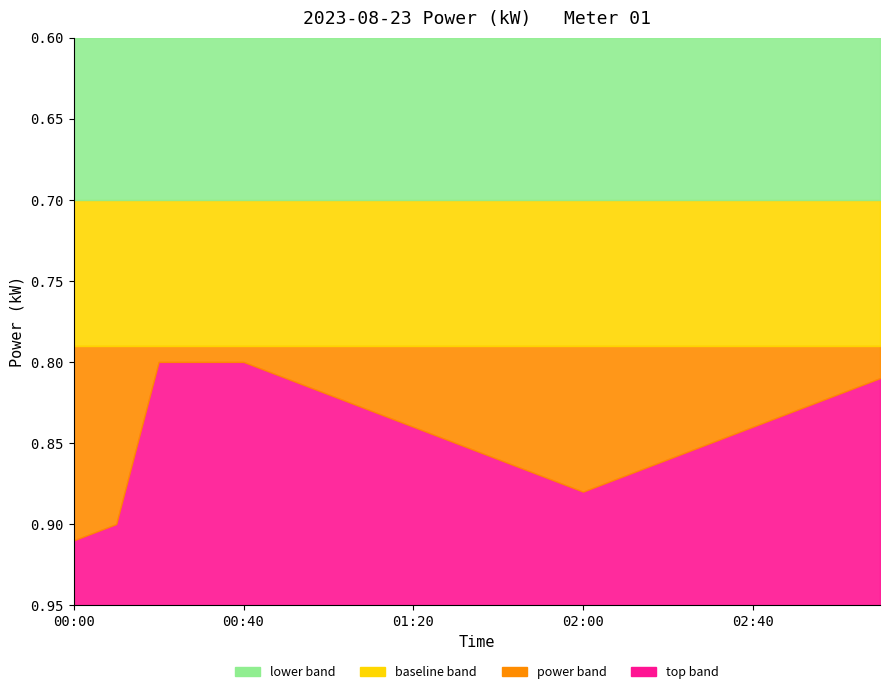

What is the minimum value shown in the chart?

0.7